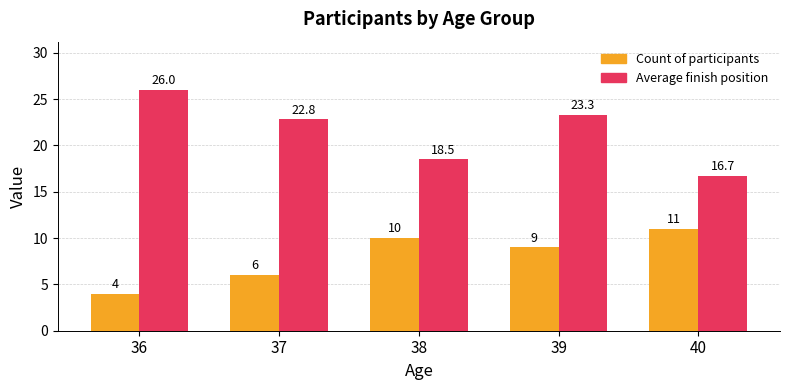

At which category is the sum across all series the highest?

39